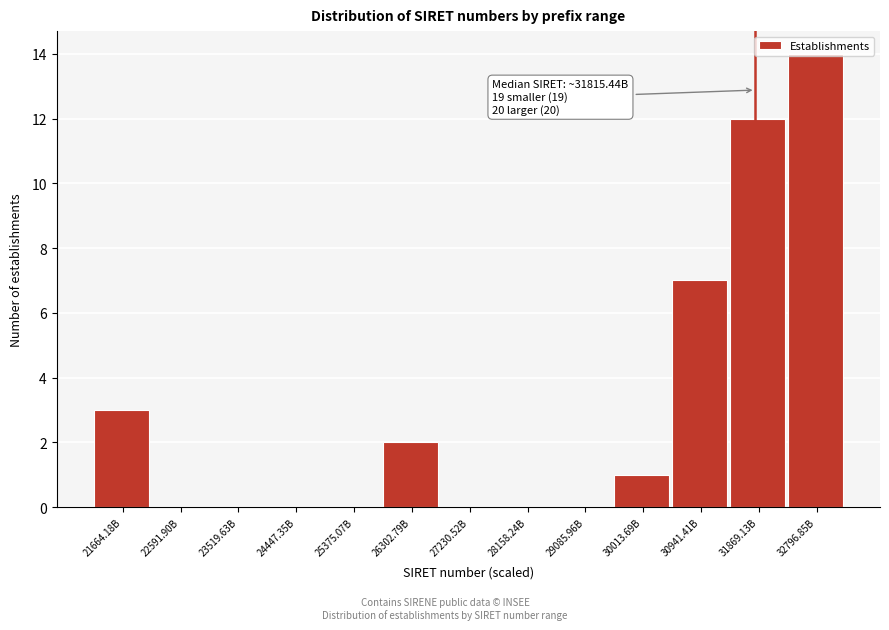

What is the maximum value shown in the chart?

14